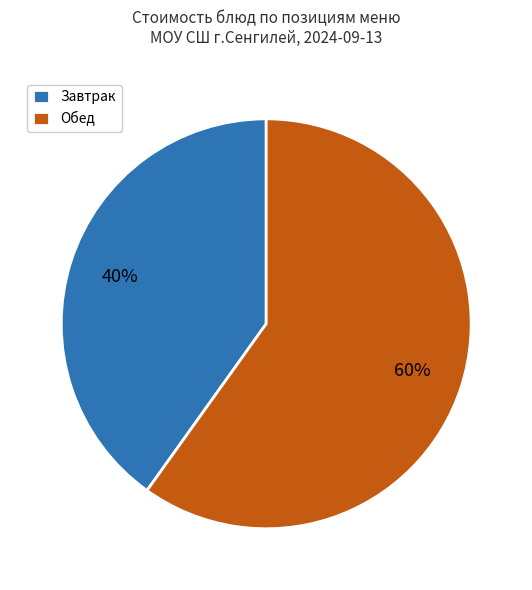

Which has a higher value, Обед or Завтрак?

Обед